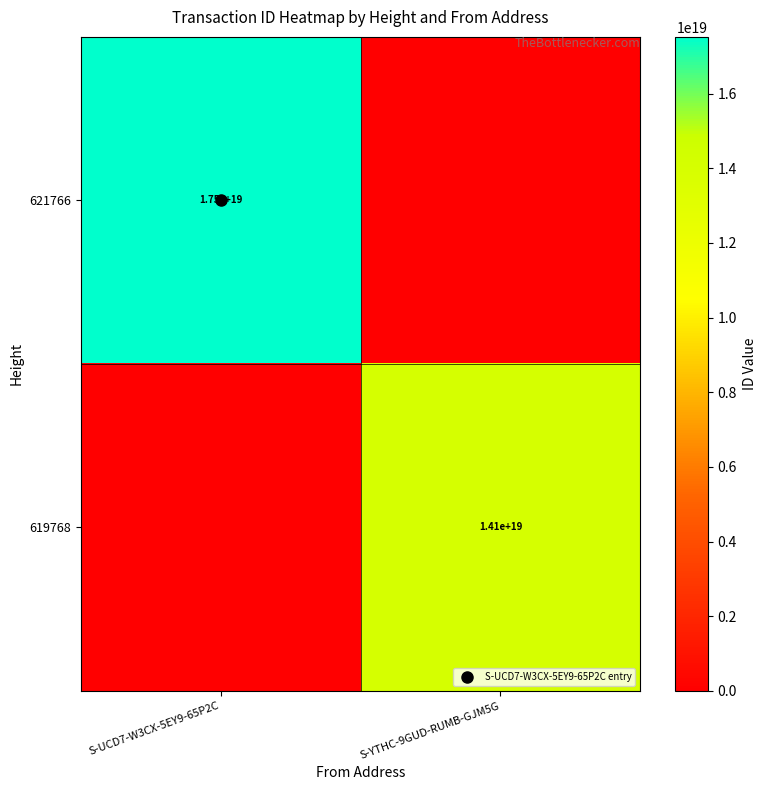

How many values in 621766 are above zero?

1